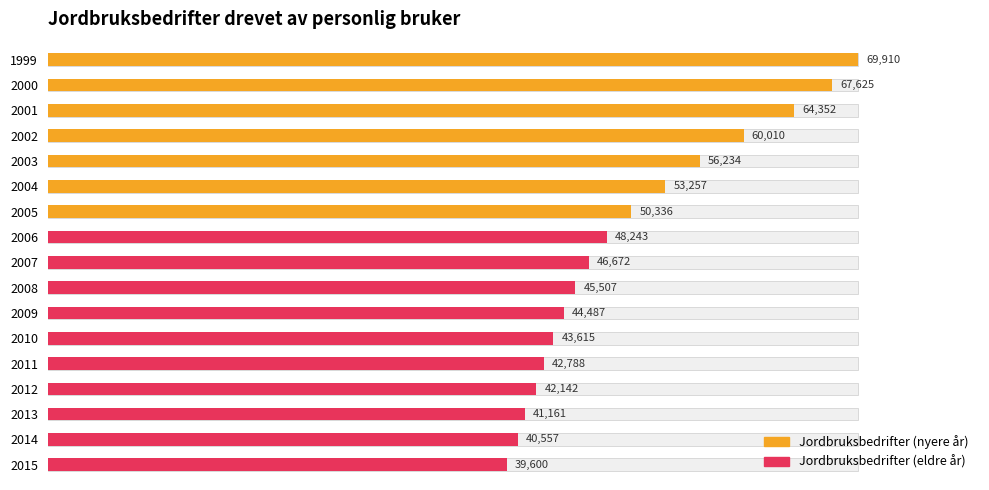

Is it true that the value at 2009 is 69647?

False